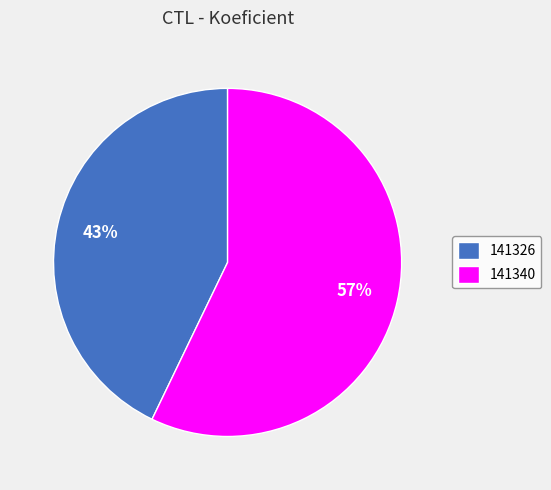

Between 141340 and 141326, which is larger?

141340